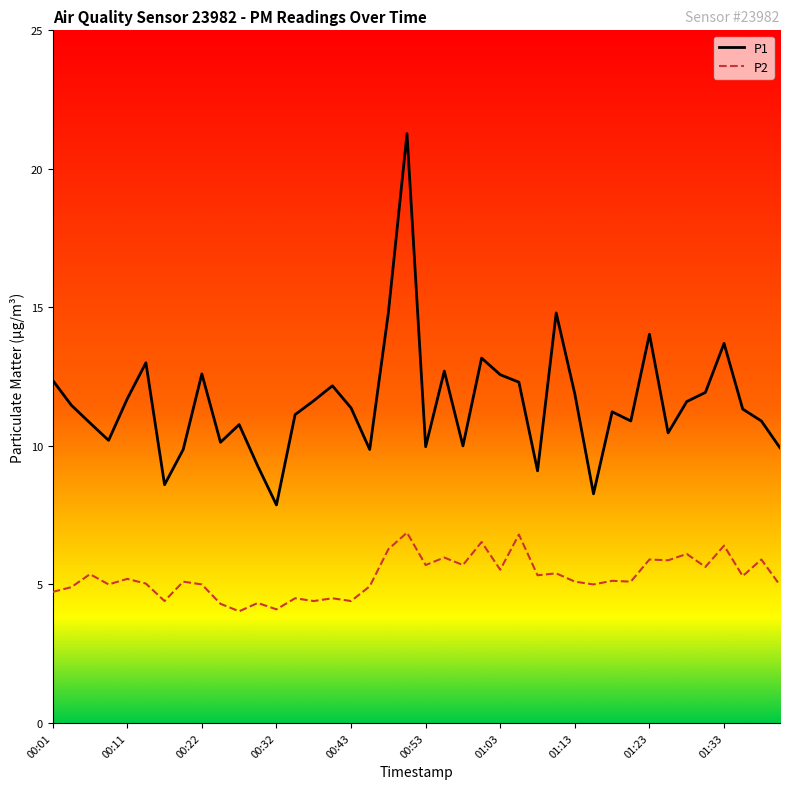

Which series has the largest range (max minus min)?

P1